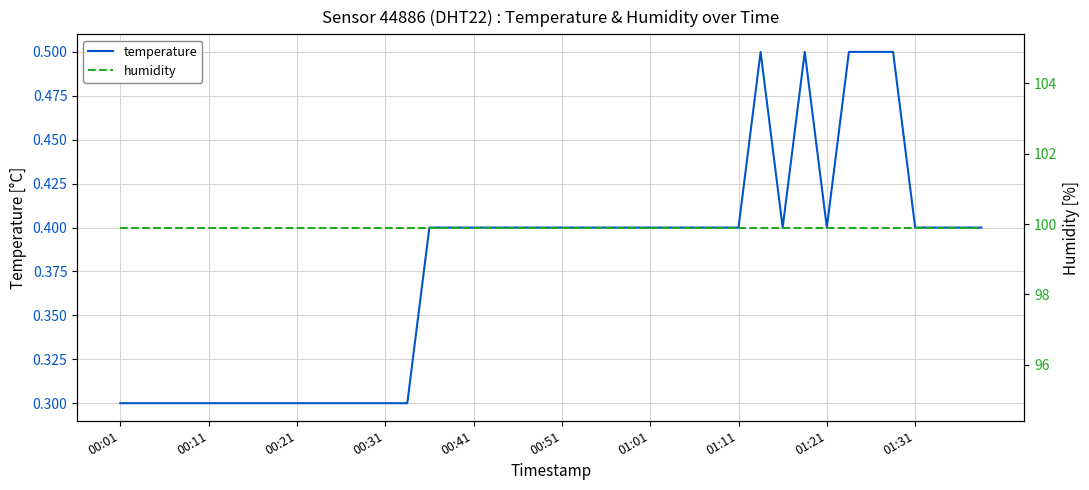

True or false: humidity and temperature intersect in this chart.

False